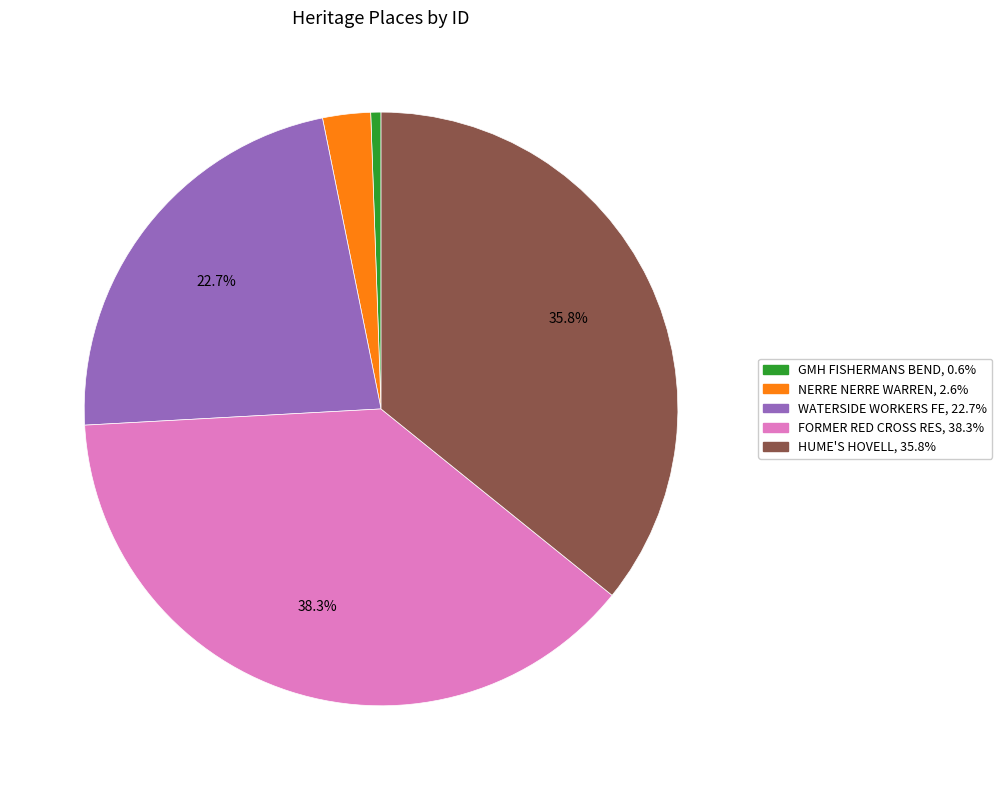

Is there a majority slice in this chart?

No